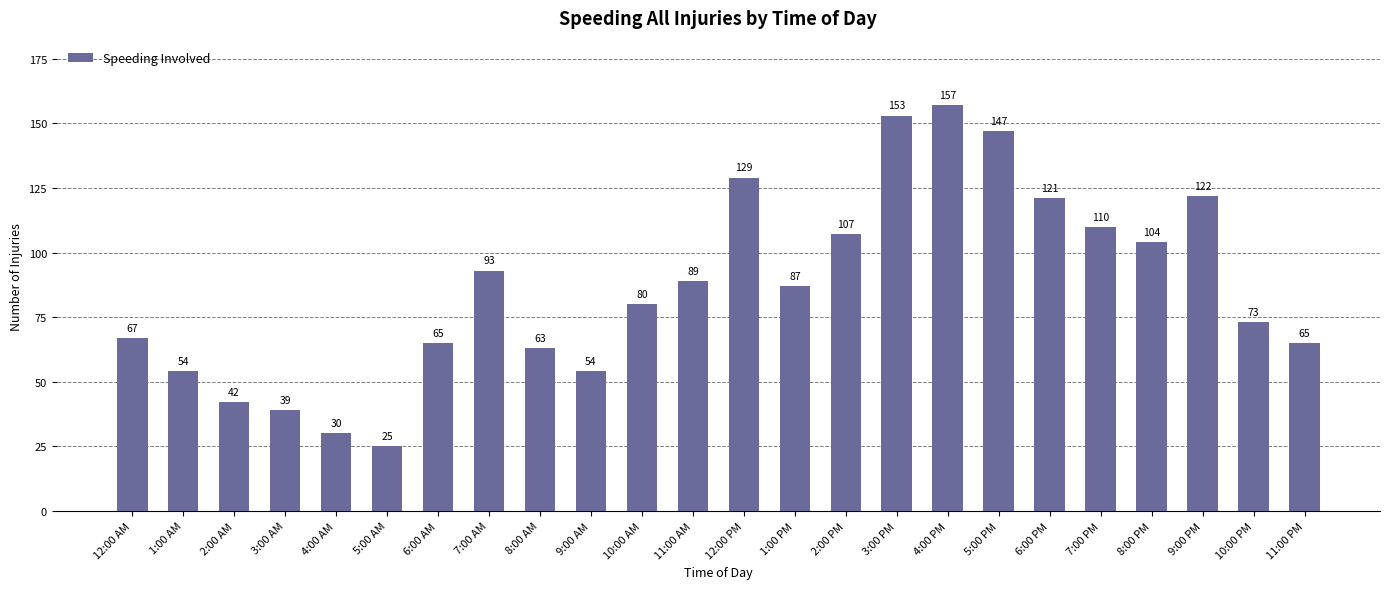

Approximately how many times larger is the value at 1:00 AM compared to 6:00 PM?

0.4